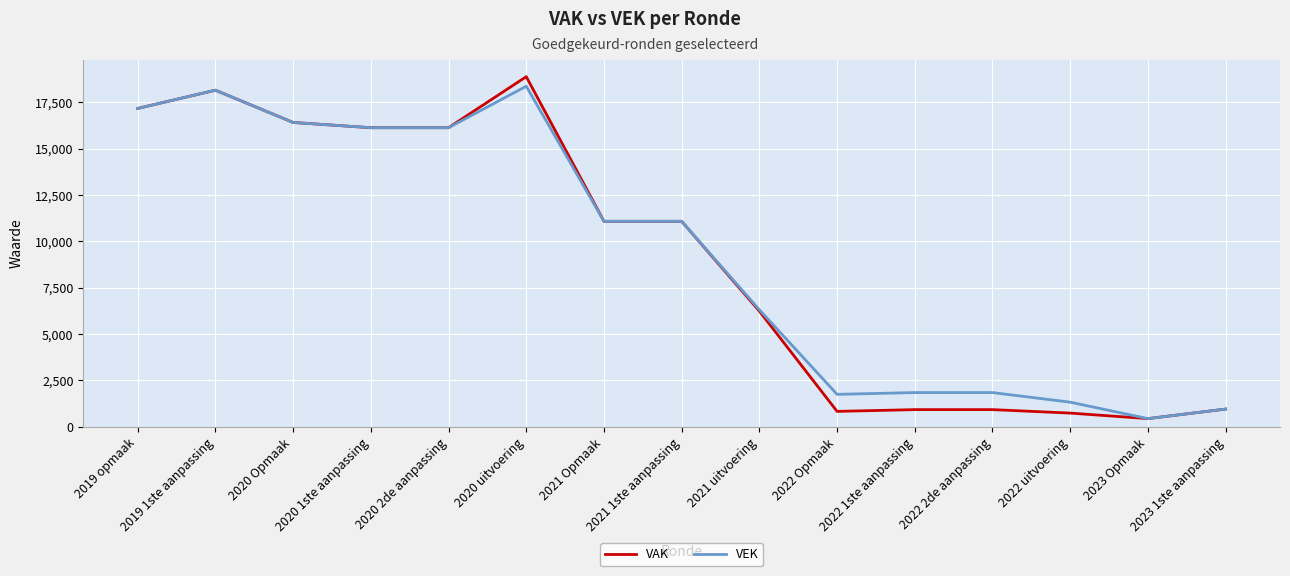

Which category has the highest value across all series?

2020 uitvoering